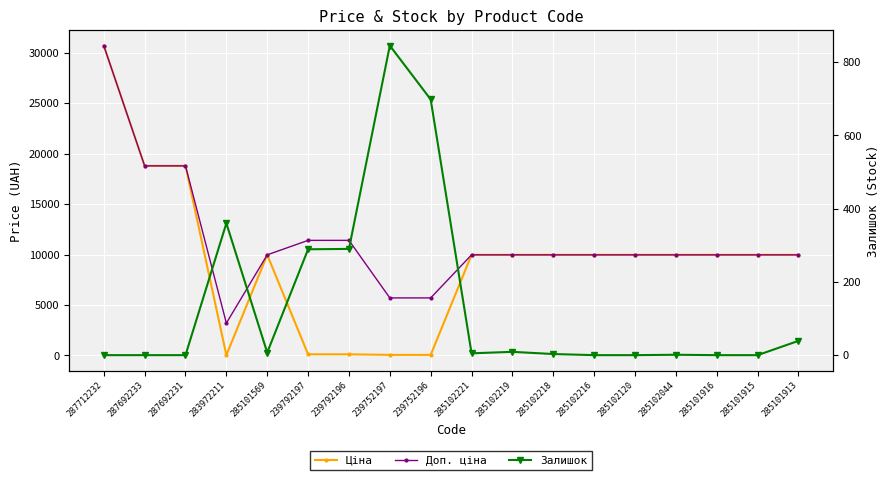

Reading left to right, what are all the values shown in this chart?

Ціна: 30717.1	18796.8	18796.8	32.0	9975.0	114.1	114.1	57.0	57.0	9975.0	9975.0	9975.0	9975.0	9975.0	9975.0	9975.0	9975.0	9975.0
Доп. ціна: 30717.1	18796.8	18796.8	3205.0	9975.0	11410.0	11410.0	5705.0	5705.0	9975.0	9975.0	9975.0	9975.0	9975.0	9975.0	9975.0	9975.0	9975.0
Залишок: 0.0	0.0	0.0	360.0	7.0	289.0	290.0	845.0	698.0	5.0	9.0	3.0	0.0	0.0	1.0	0.0	0.0	39.0